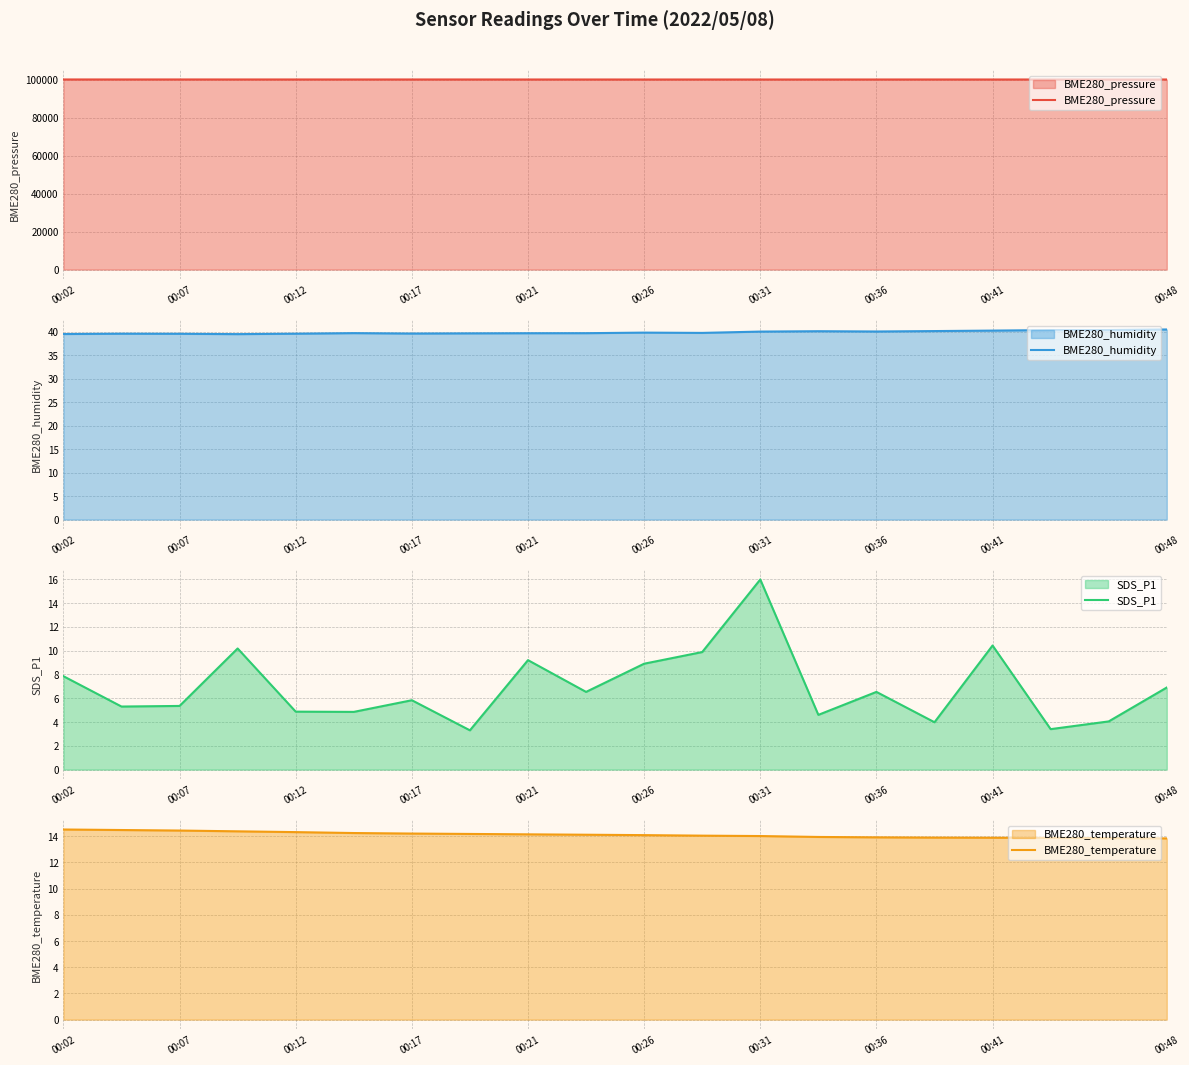

What is the highest value of the BME280_pressure series?

100115.1